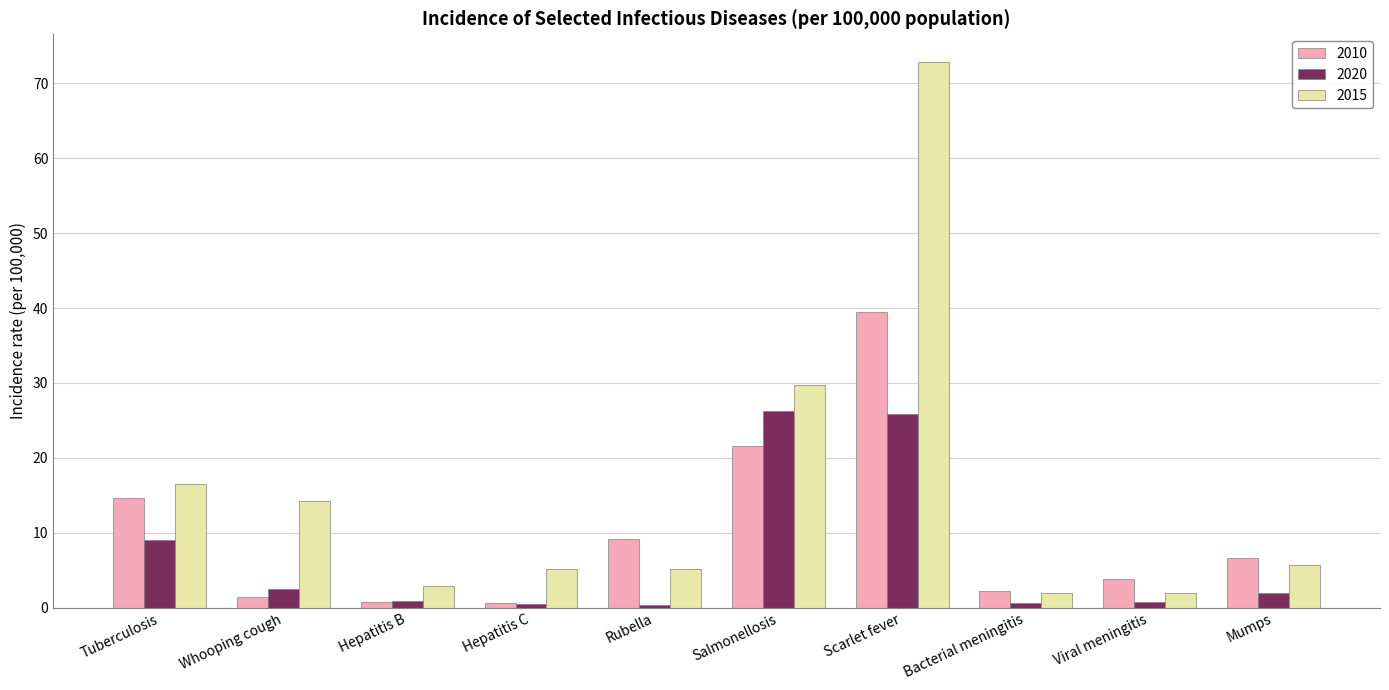

What is the difference between the 2020 values at Hepatitis C and Viral meningitis?

0.3